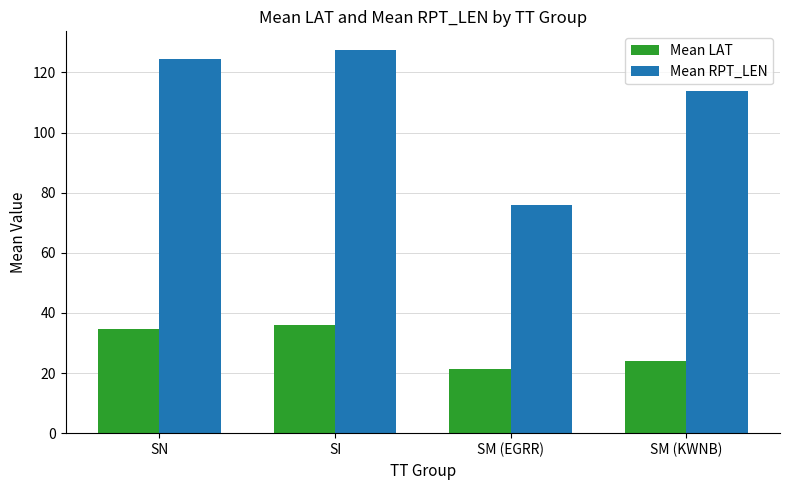

Reading right to left, transcribe all the data shown in this chart.

Mean LAT: 24.2	21.3	35.9	34.7
Mean RPT_LEN: 113.8	75.8	127.3	124.6